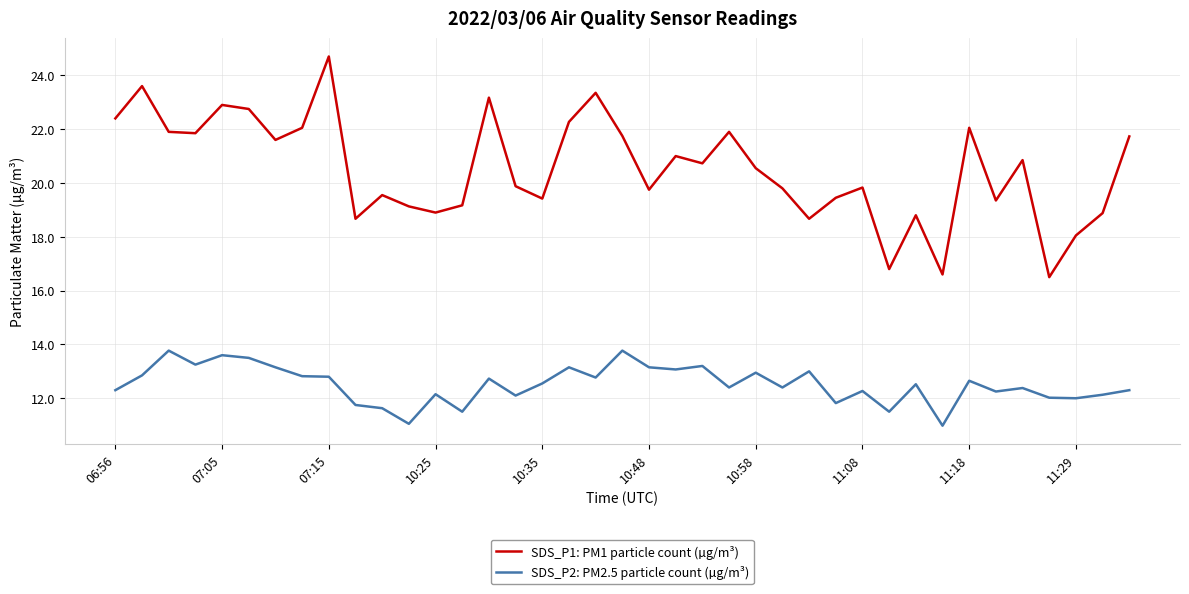

True or false: SDS_P1: PM1 particle count (µg/m³) and SDS_P2: PM2.5 particle count (µg/m³) cross at least once.

False